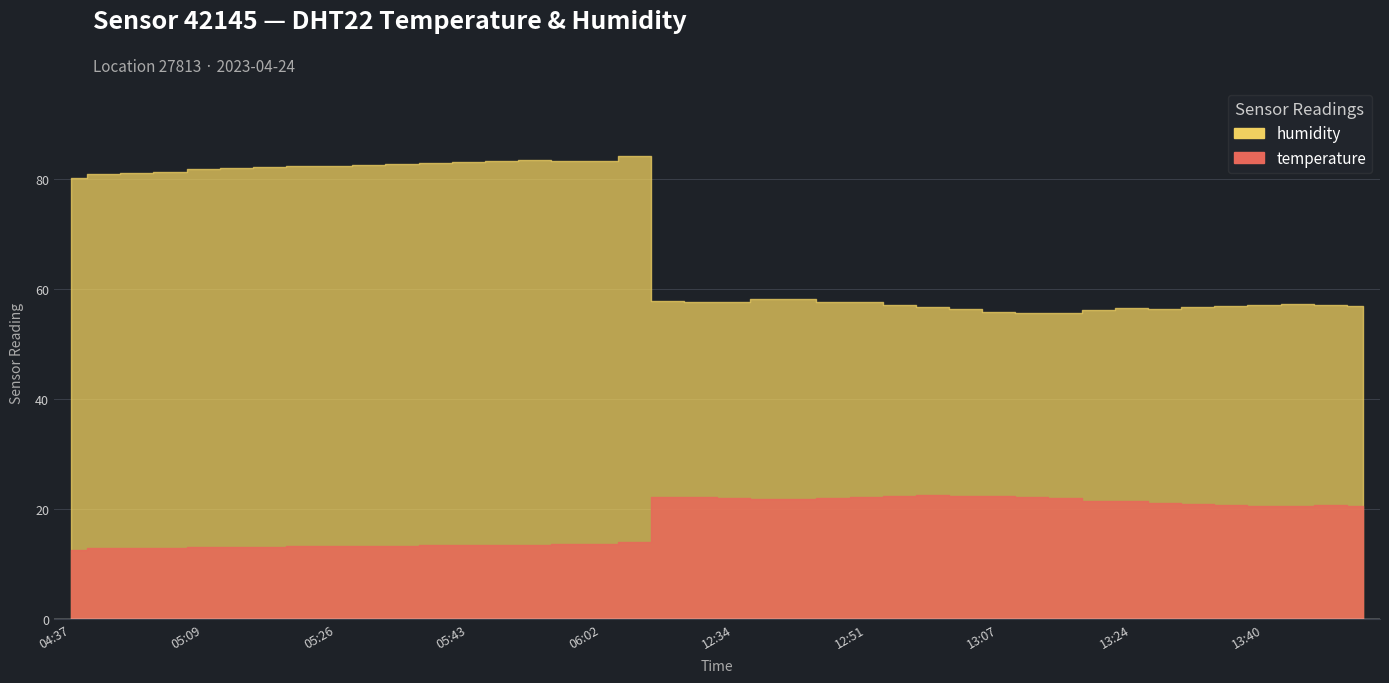

What is the difference between the maximum and minimum values in the temperature series?

9.9